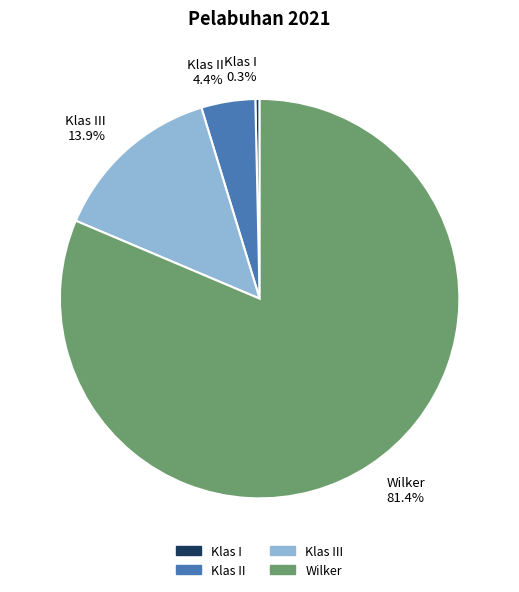

What is the largest slice in the pie chart?

Wilker